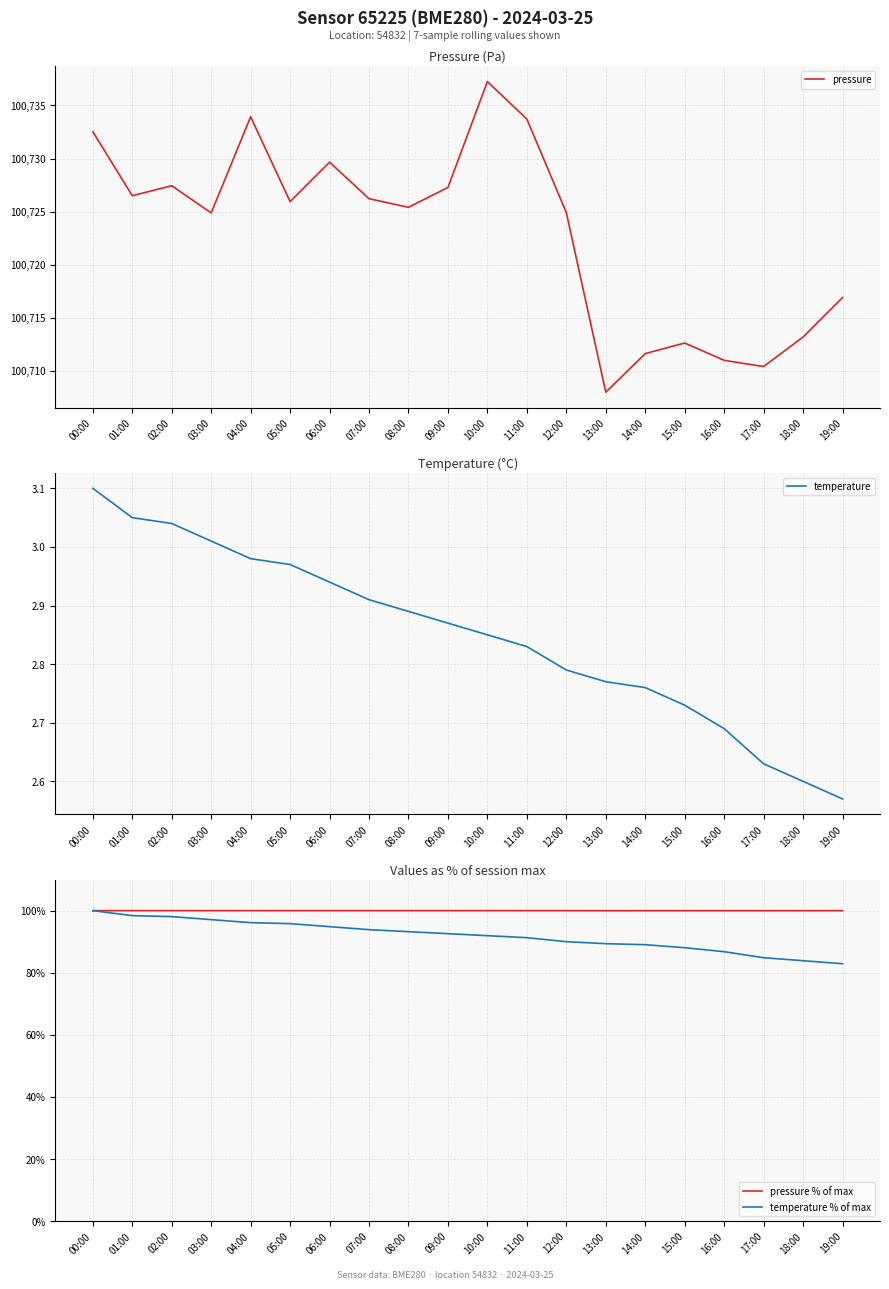

Which series has the largest total across all categories?

pressure